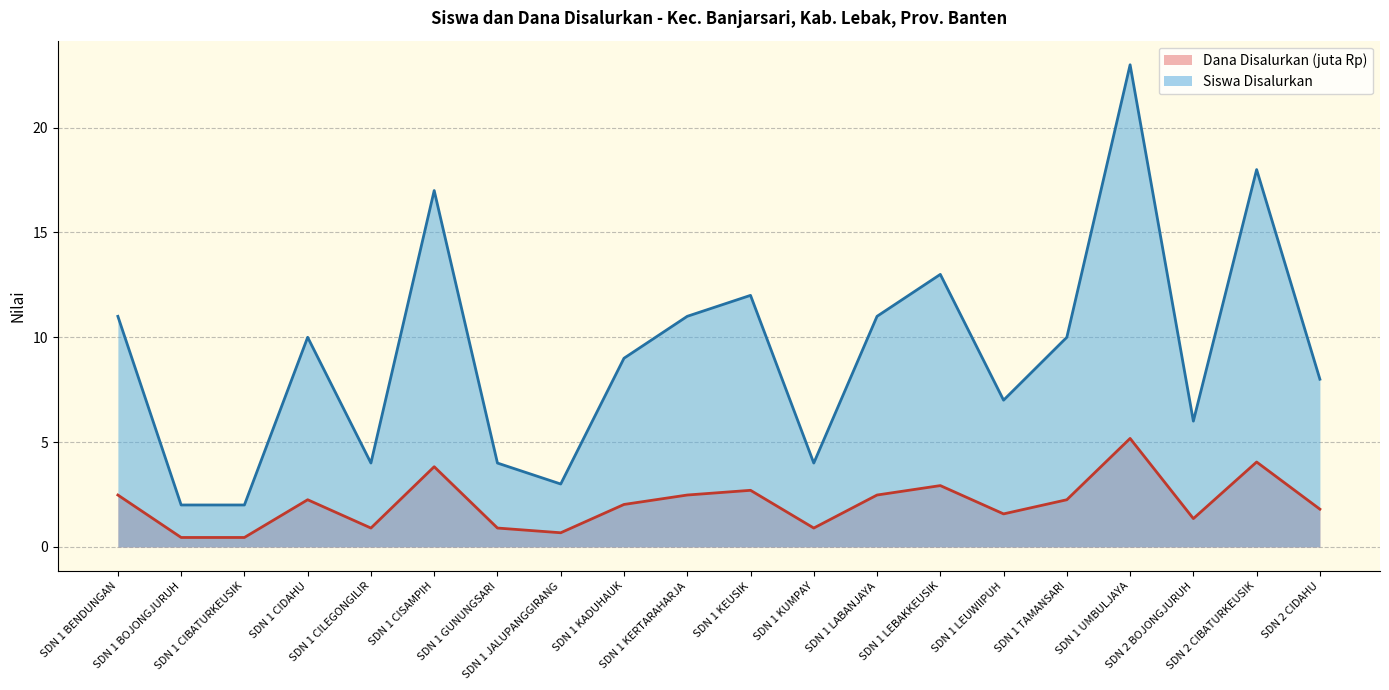

Is the value of Siswa Disalurkan at SDN 1 CILEGONGILIR greater than the value of Dana Disalurkan at SDN 2 CIBATURKEUSIK?

No